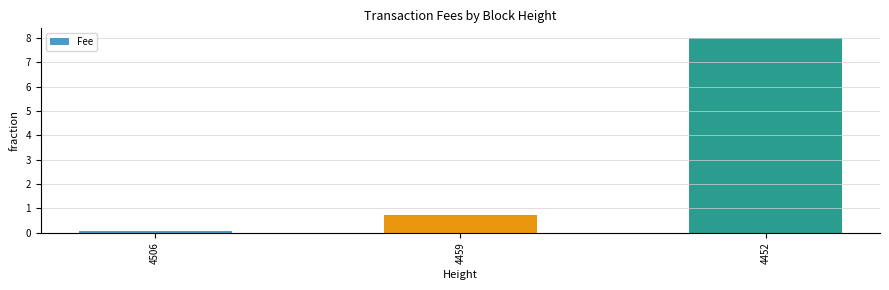

Reading left to right, extract all data points from this chart.

0.1	0.7	8.0